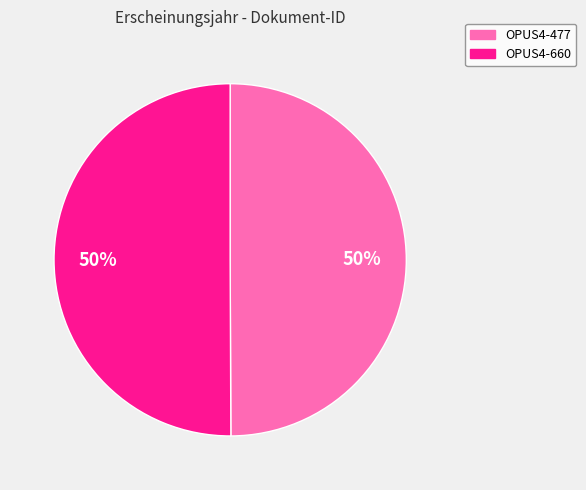

To the nearest percent, what portion does OPUS4-660 represent?

50%